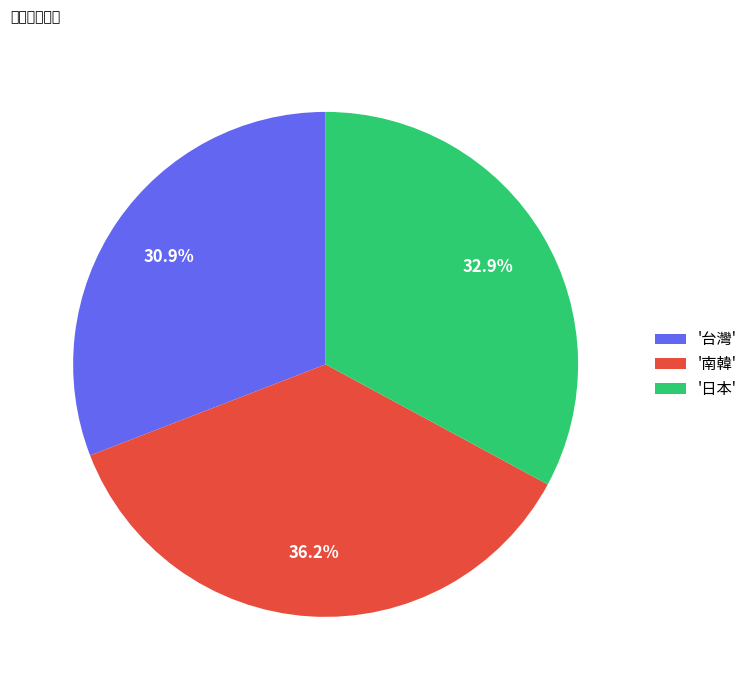

Between '台灣' and '南韓', which is larger?

'南韓'